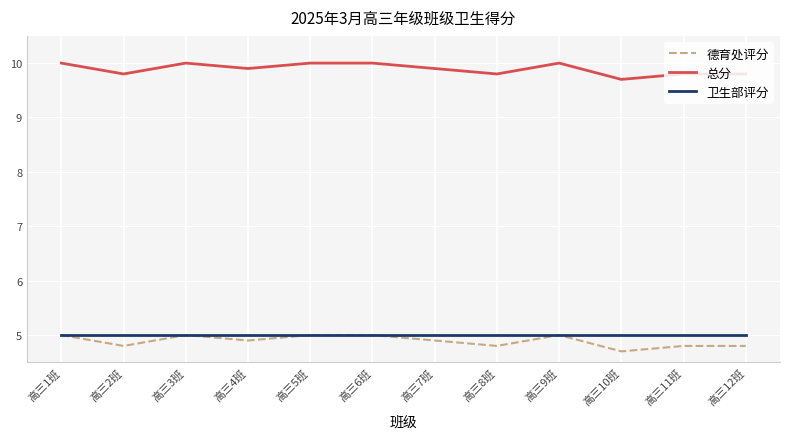

What is the highest value of the 卫生部评分 series?

5.0